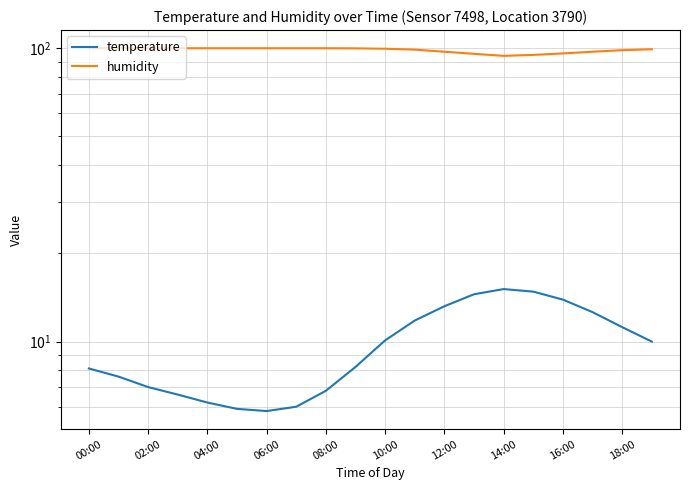

How many categories are shown in the chart?

20